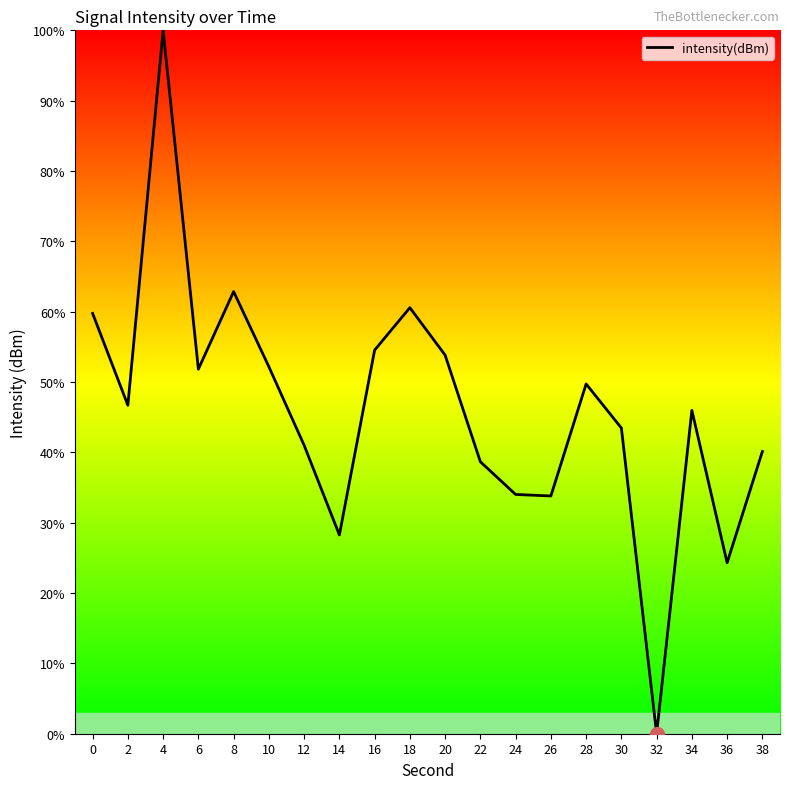

Is it true that the value at 14 is 49.9?

False